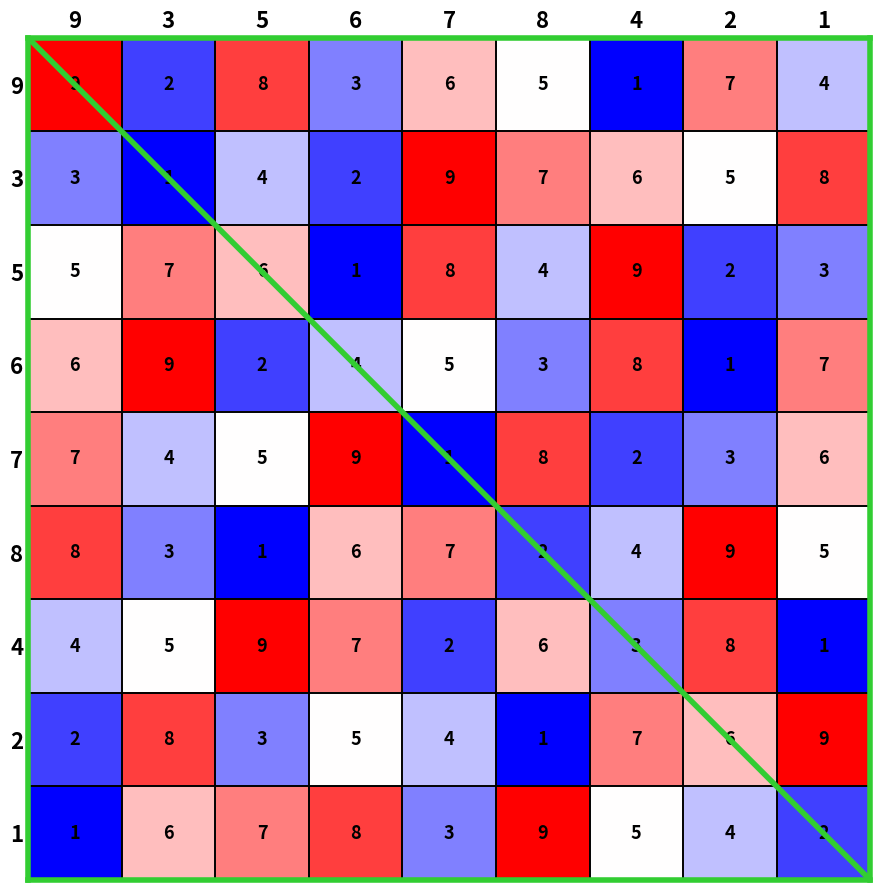

What is the maximum value shown in the chart?

9